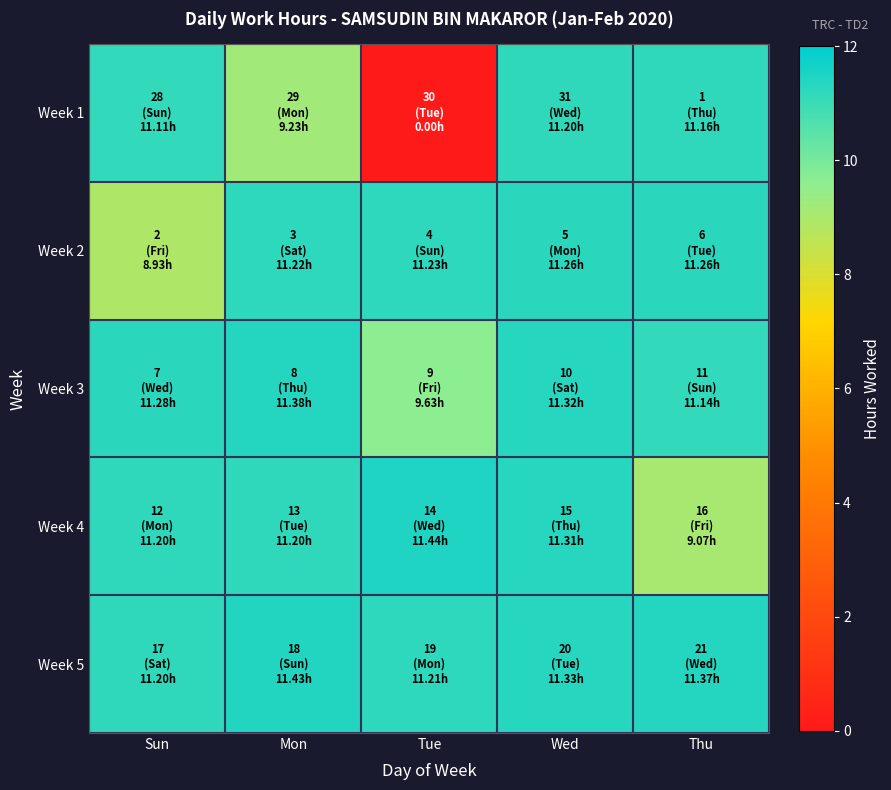

What is the difference between the highest and lowest values at Sun?

2.3